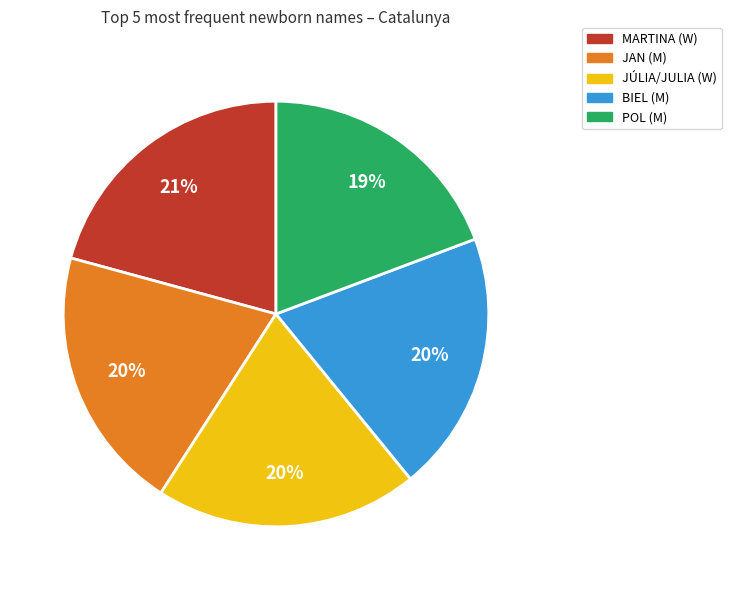

Does any single category account for the majority?

No